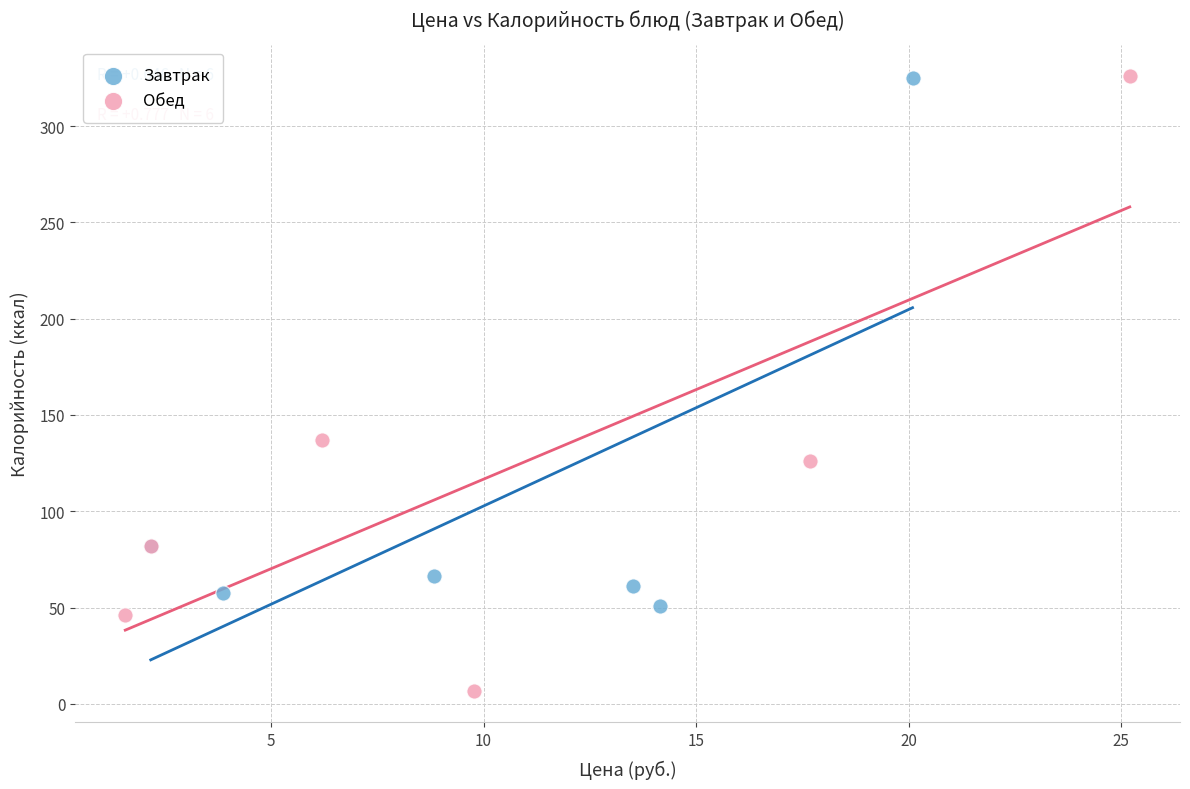

What are all the series names shown in the legend?

Завтрак, Обед